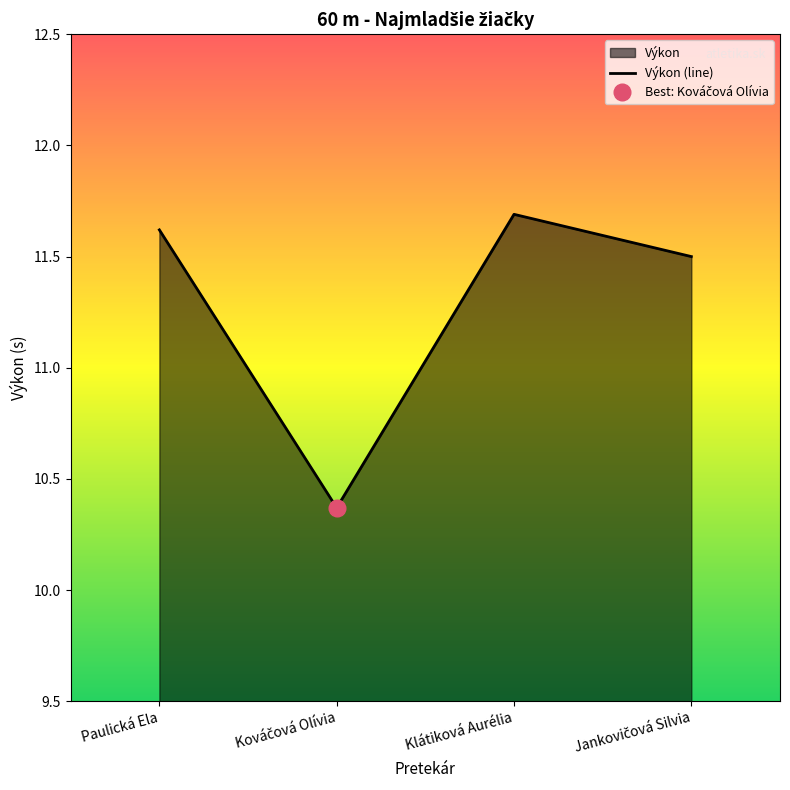

Count the values in the range 11 to 12.

3